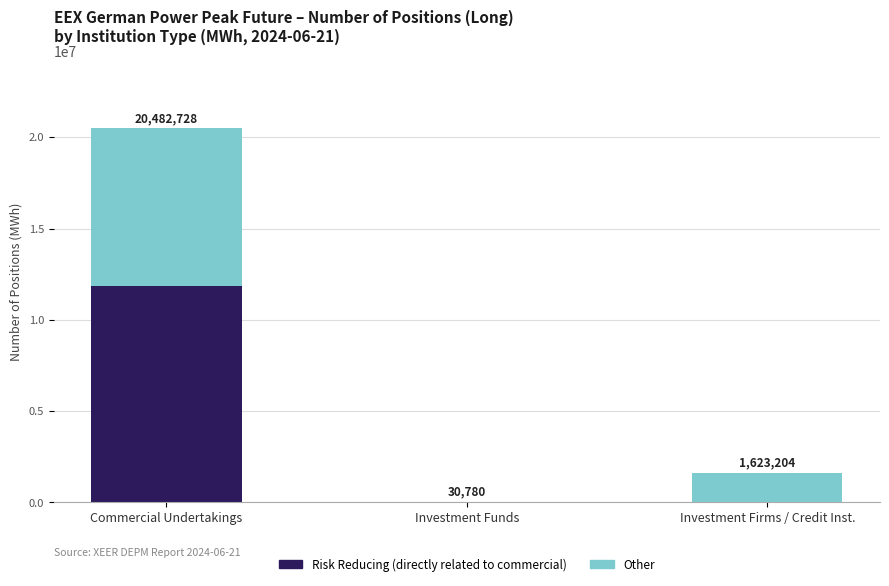

What is the total value across all series at Investment Firms / Credit Inst.?

1623204